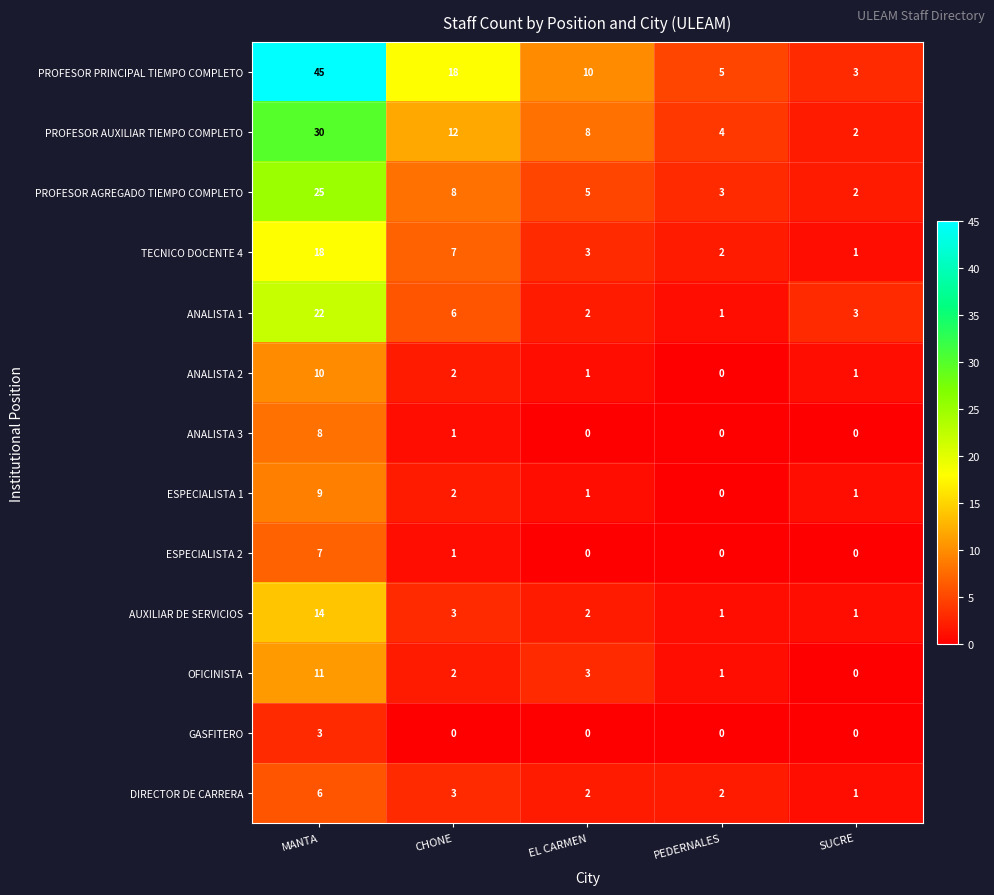

Which series has the largest range (max minus min)?

PROFESOR PRINCIPAL TIEMPO COMPLETO